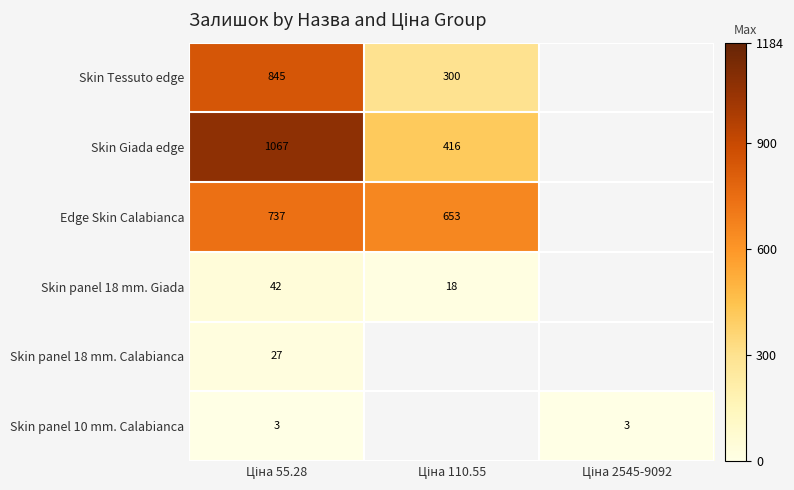

Which label corresponds to the largest value in the chart?

Ціна 55.28